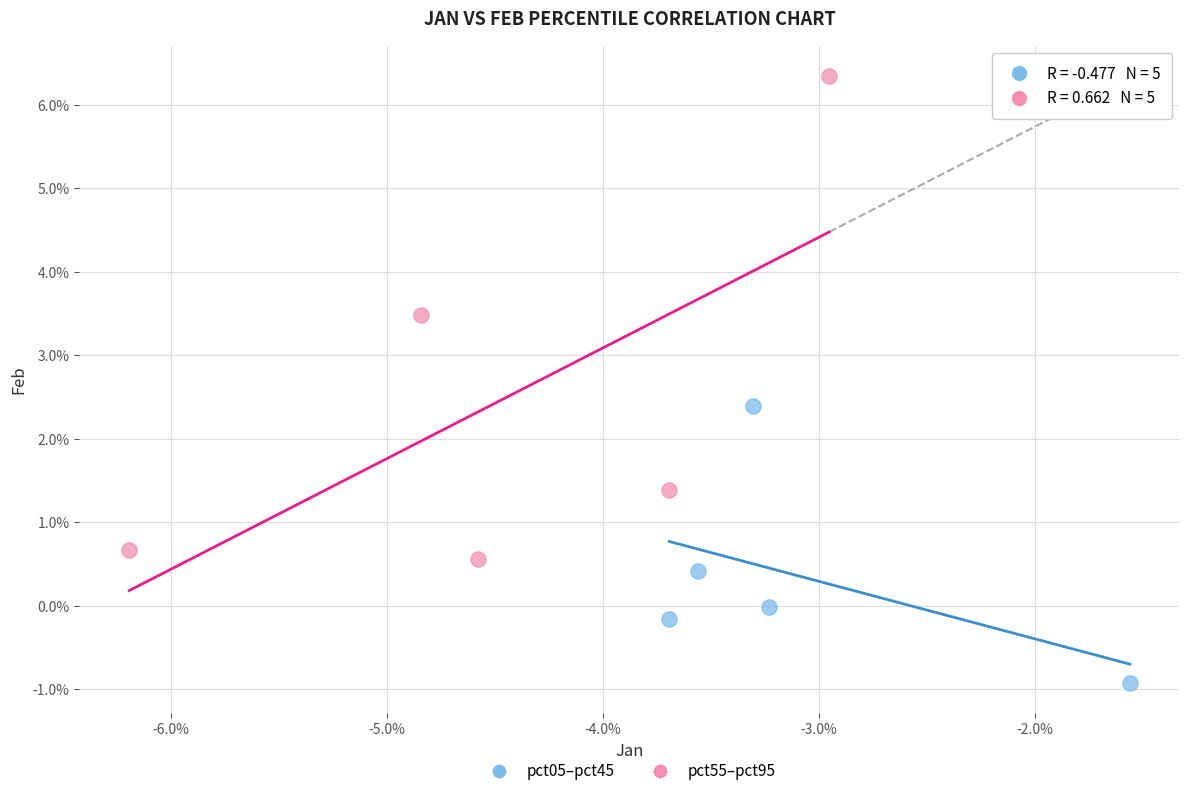

Which series contains the lowest Y value?

pct05–pct45